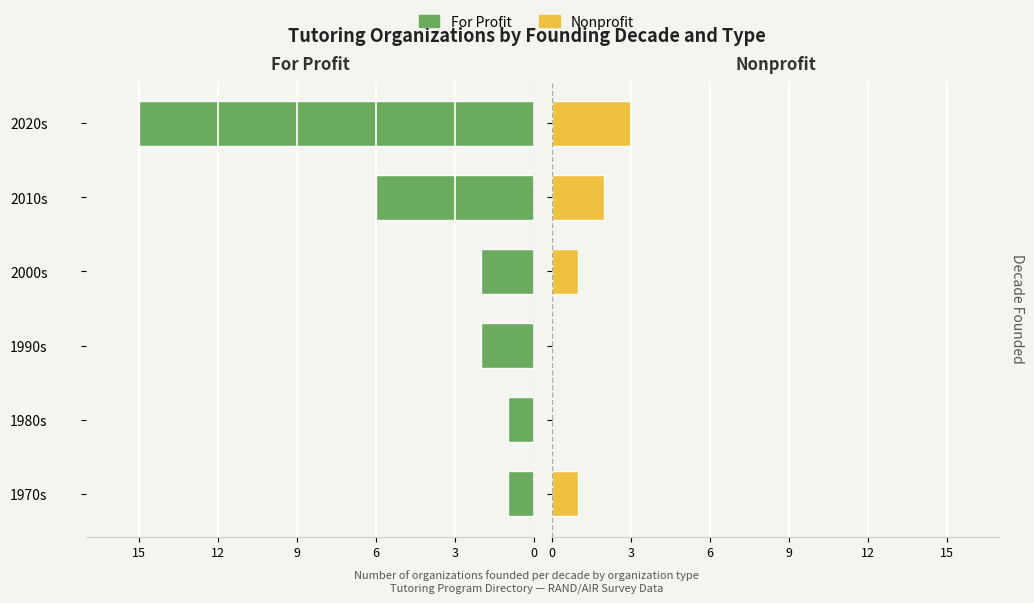

Count the number of data series in this chart.

2